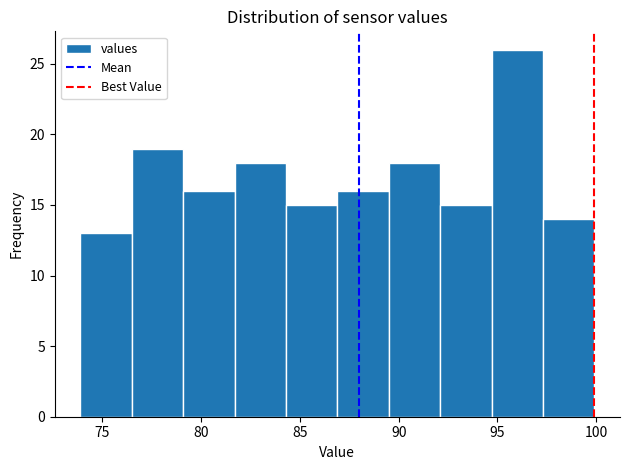

Over which range of the x-axis is the bar tallest?

94.7 to 97.3